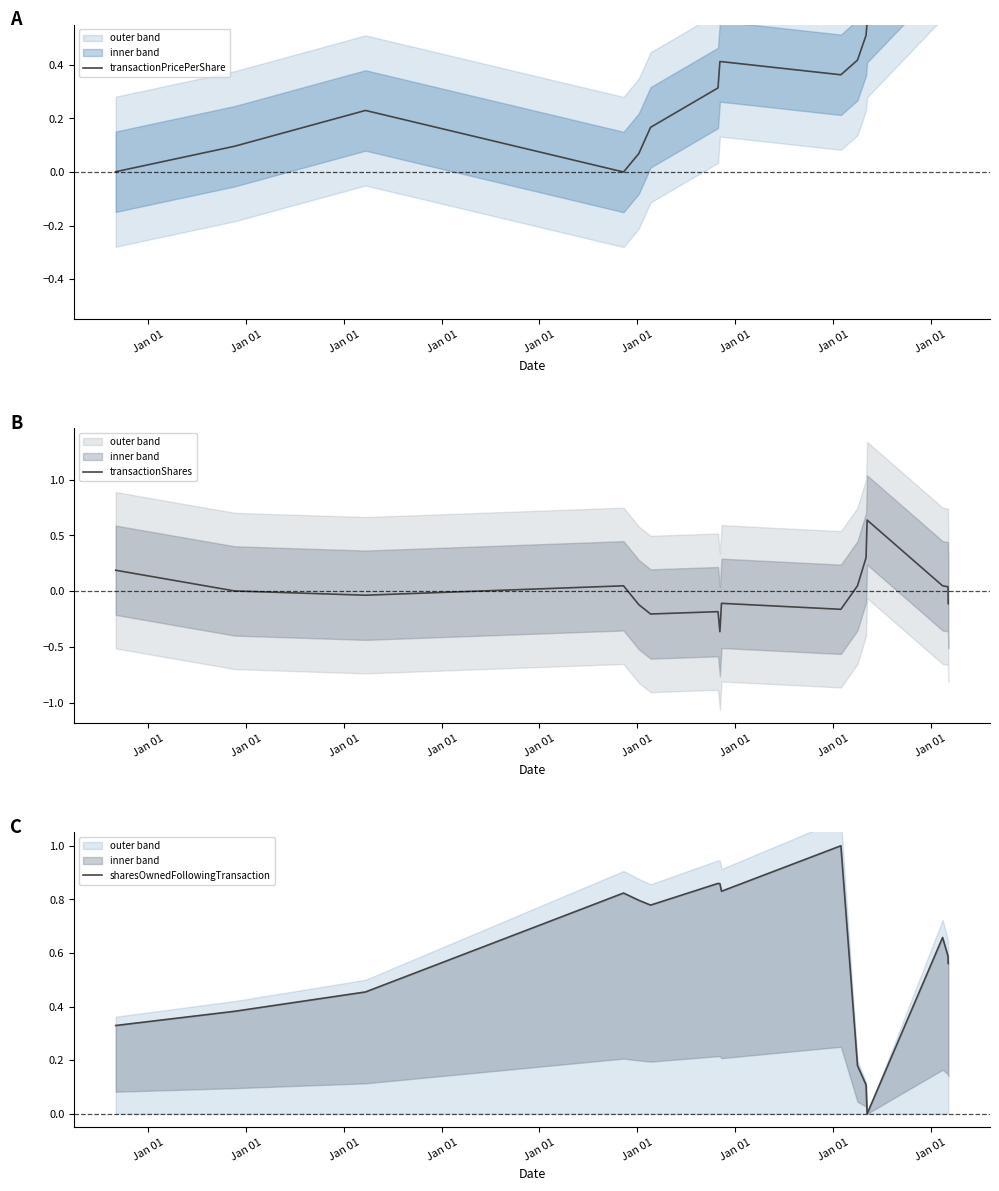

After their last crossing, which series has the higher values: sharesOwnedFollowingTransaction or transactionShares?

sharesOwnedFollowingTransaction